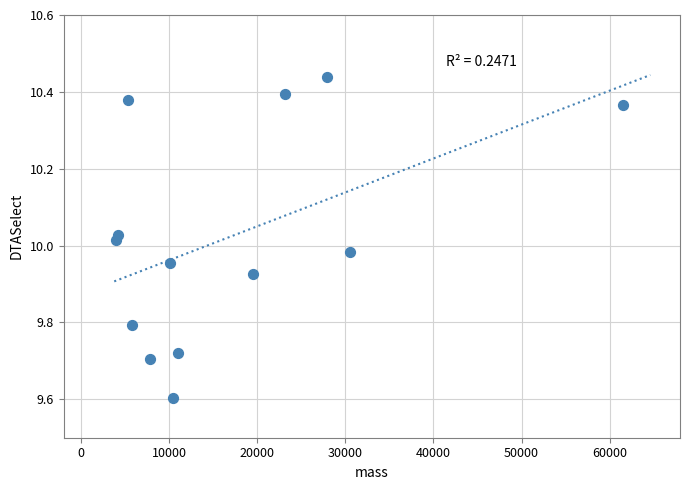

What is the range of X values (max minus min)?

57612.4